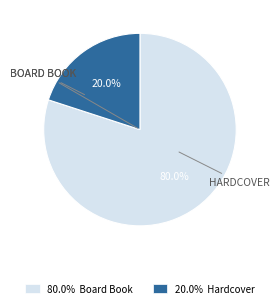

Is there any slice that represents more than half of the pie?

Yes